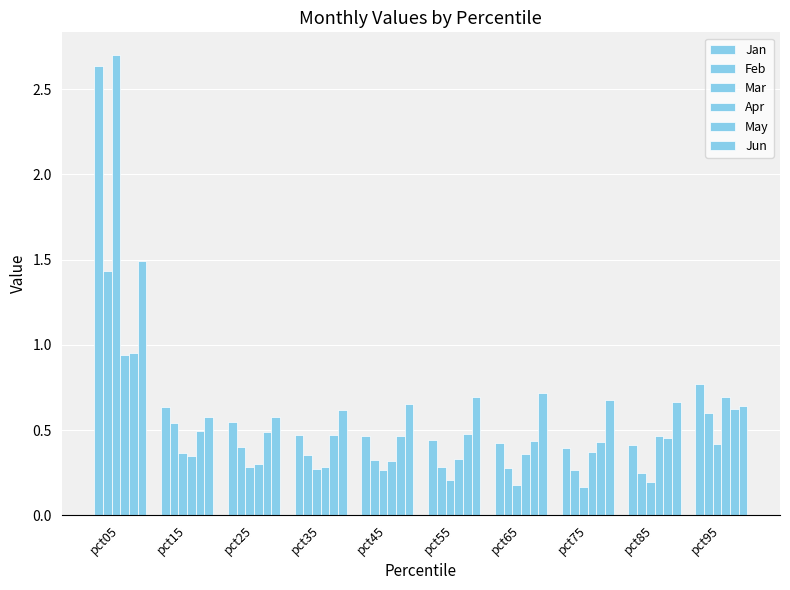

Count the number of categories in the chart.

10